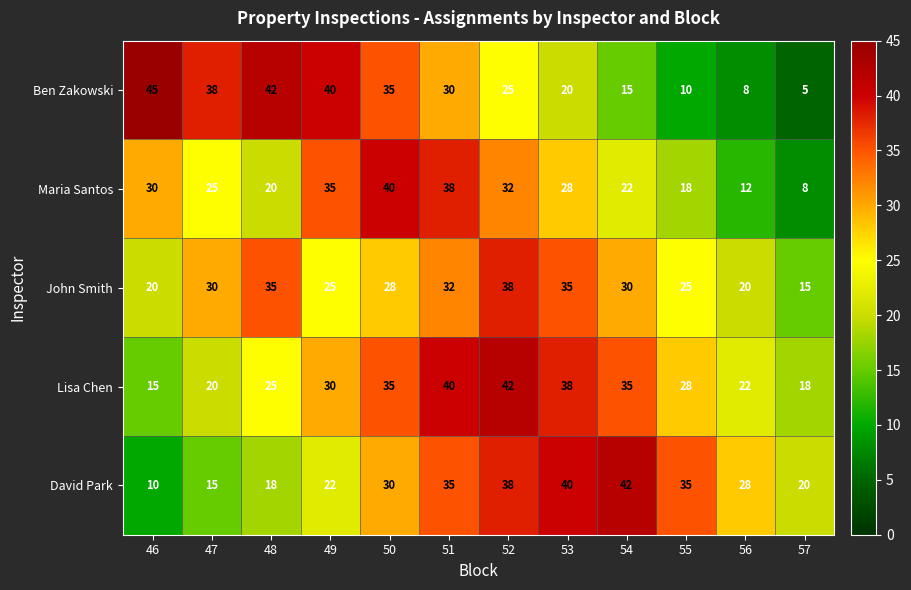

What is the total value across all series at 47?

128